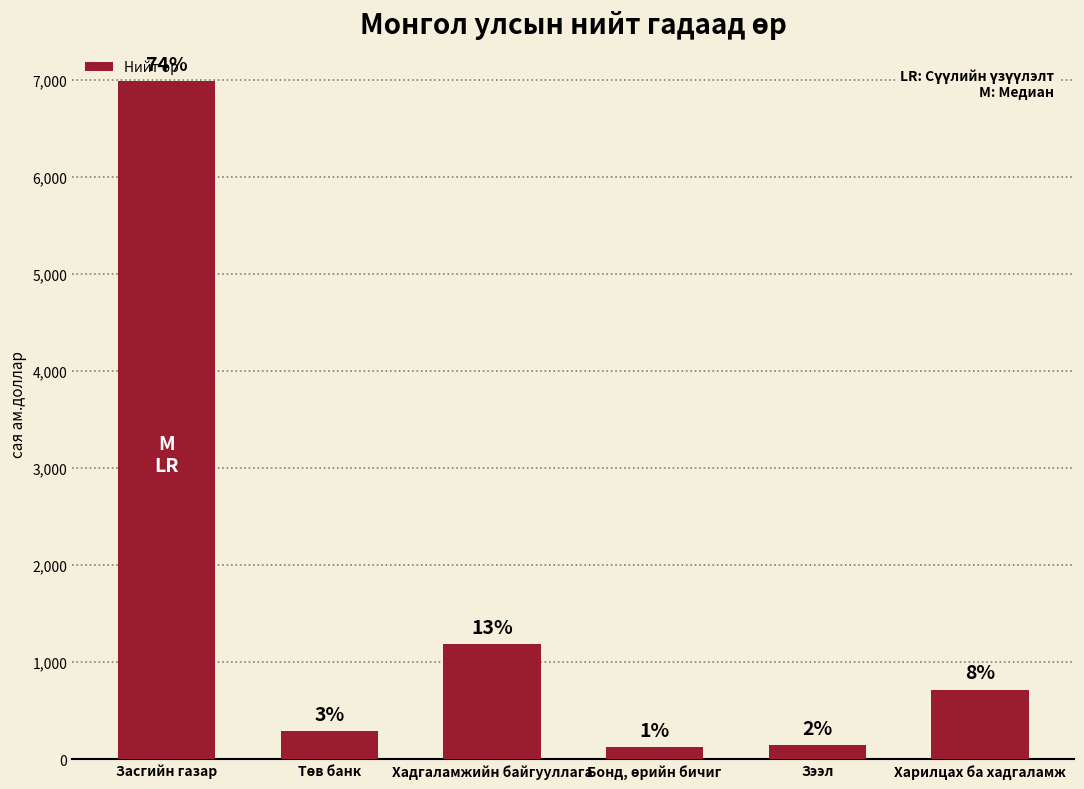

What is the difference between the second highest and second lowest values?

1043.1